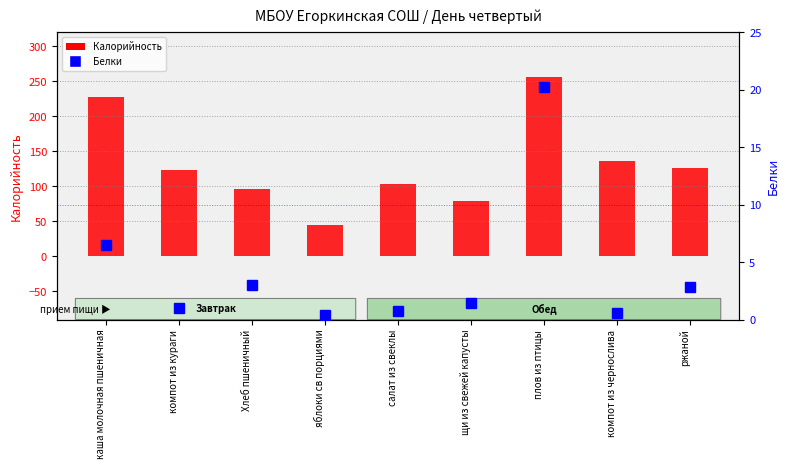

Reading left to right, what are all the values shown in this chart?

Калорийность: каша молочная пшеничная=228.0	компот из кураги=123.0	Хлеб пшеничный=96.0	яблоки св порциями=45.0	салат из свеклы=103.0	щи из свежей капусты=79.0	плов из птицы=256.0	компот из чернослива=136.0	ржаной=126.0
Белки: каша молочная пшеничная=6.5	компот из кураги=1.0	Хлеб пшеничный=3.0	яблоки св порциями=0.4	салат из свеклы=0.8	щи из свежей капусты=1.5	плов из птицы=20.3	компот из чернослива=0.6	ржаной=2.8